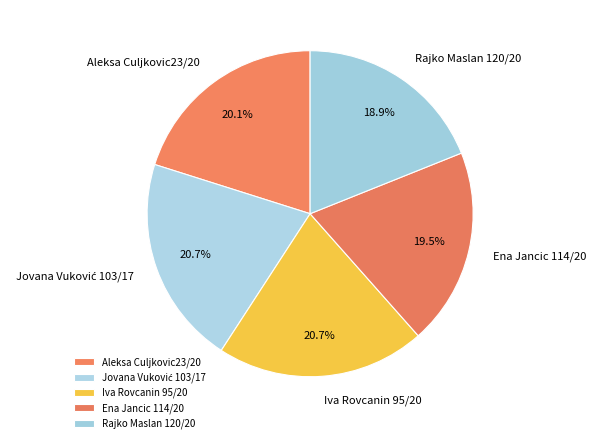

What is the total percentage of Aleksa Culjkovic23/20 and Iva Rovcanin 95/20?

40.8%